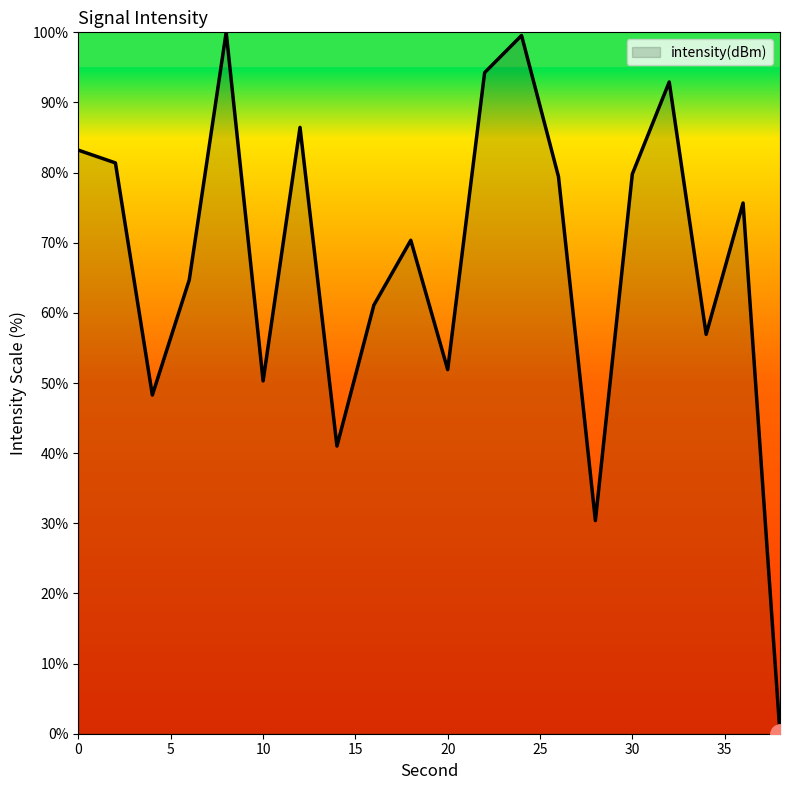

What is the difference between the maximum and minimum values?

100.0